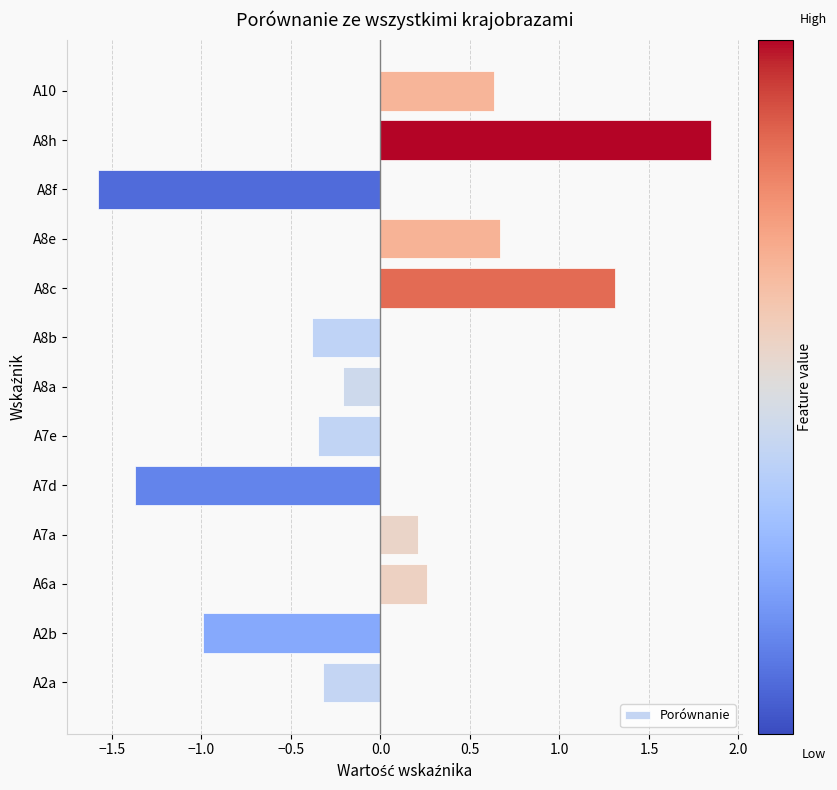

Between A7a and A8h, which is larger?

A8h